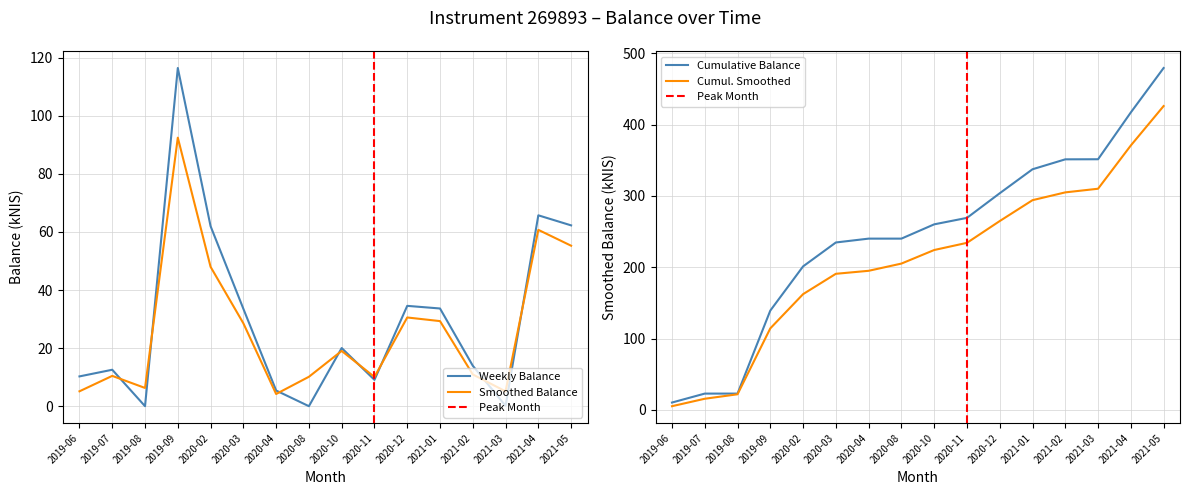

Between 2019-07 and 2020-08, which is larger?

2019-07